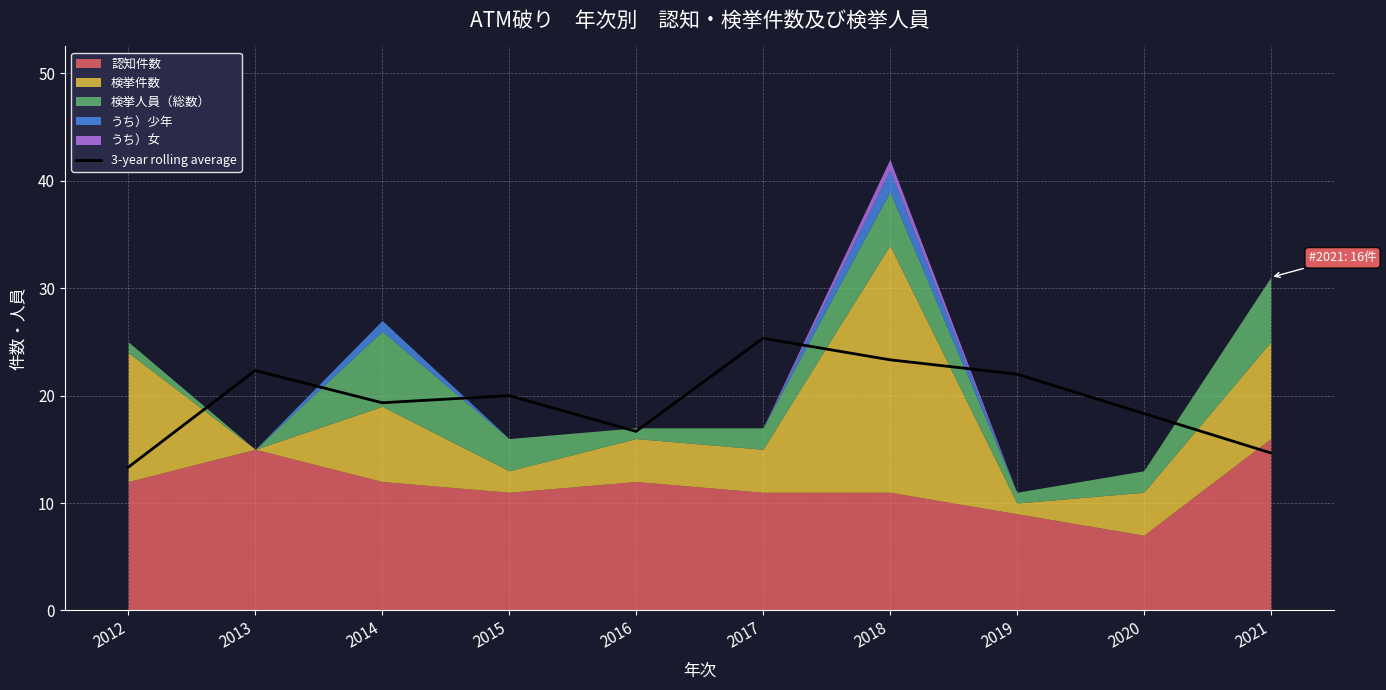

Where is the data nearest to the value 19?

2014